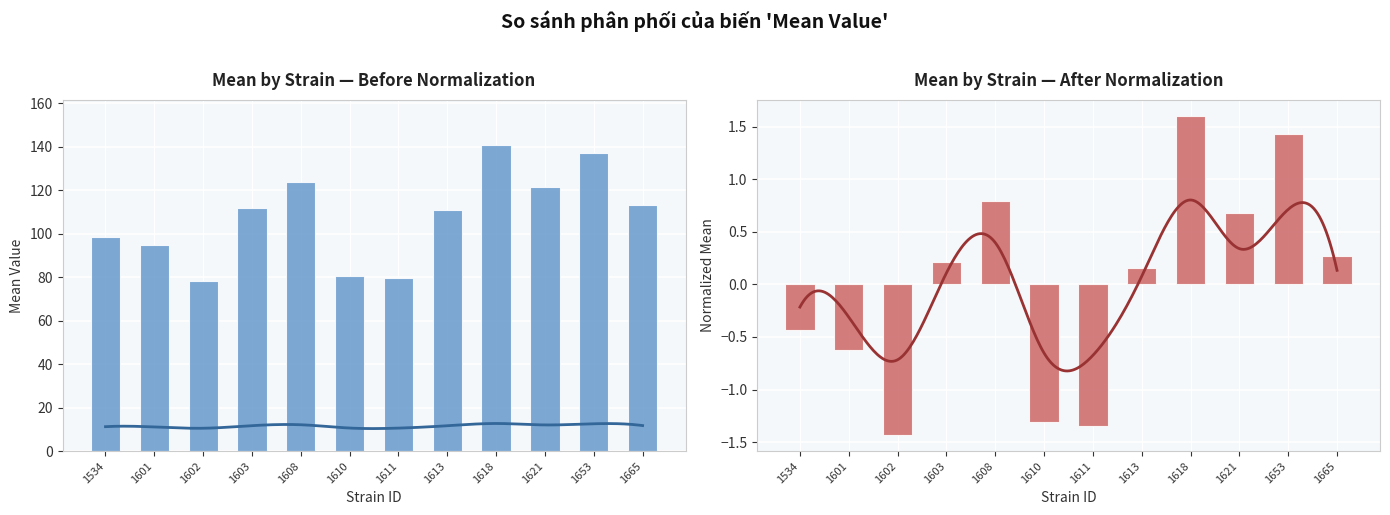

What is the difference between the normalized mean values at 1653 and 1603?

1.2